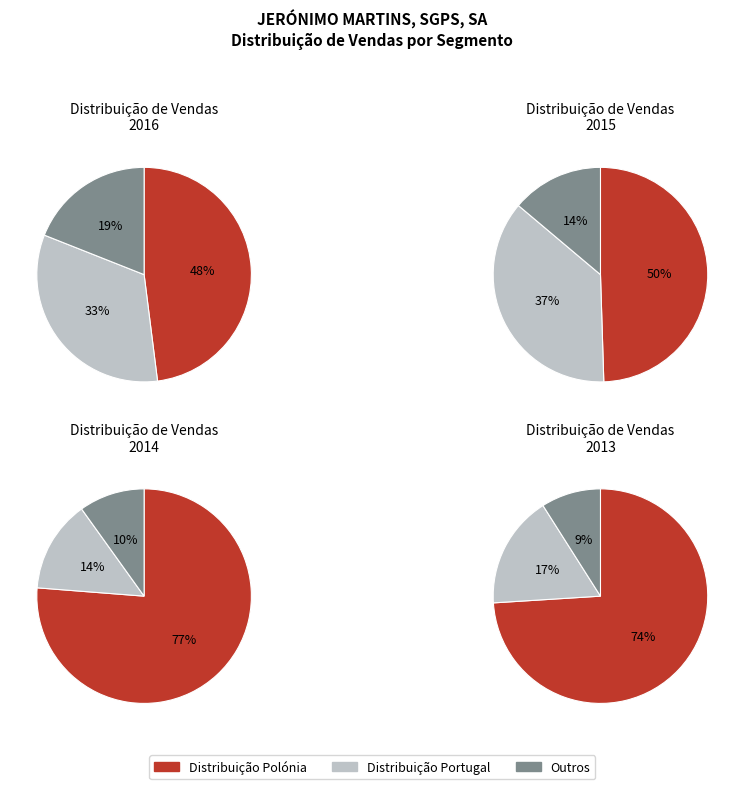

Does any single category account for the majority?

No